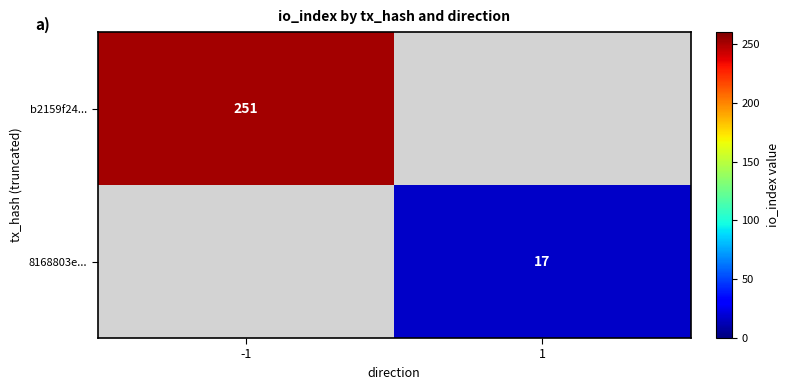

True or false: 8168803e... has a value of 9 at 1.

False